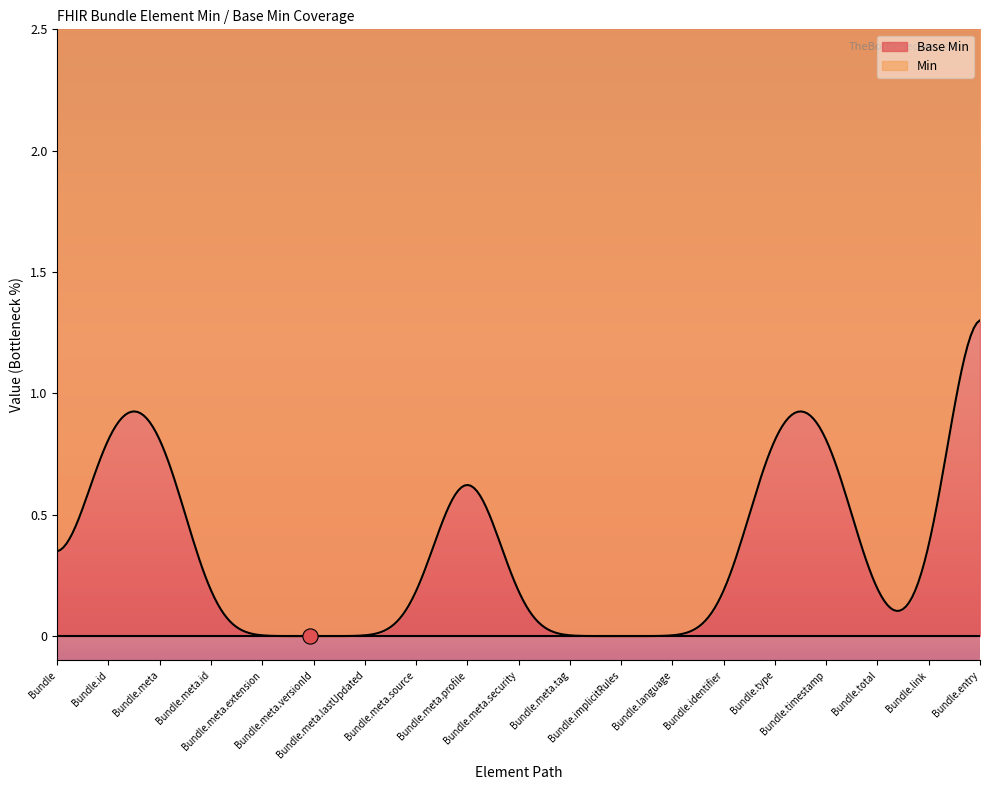

Which series has the largest total across all categories?

Min